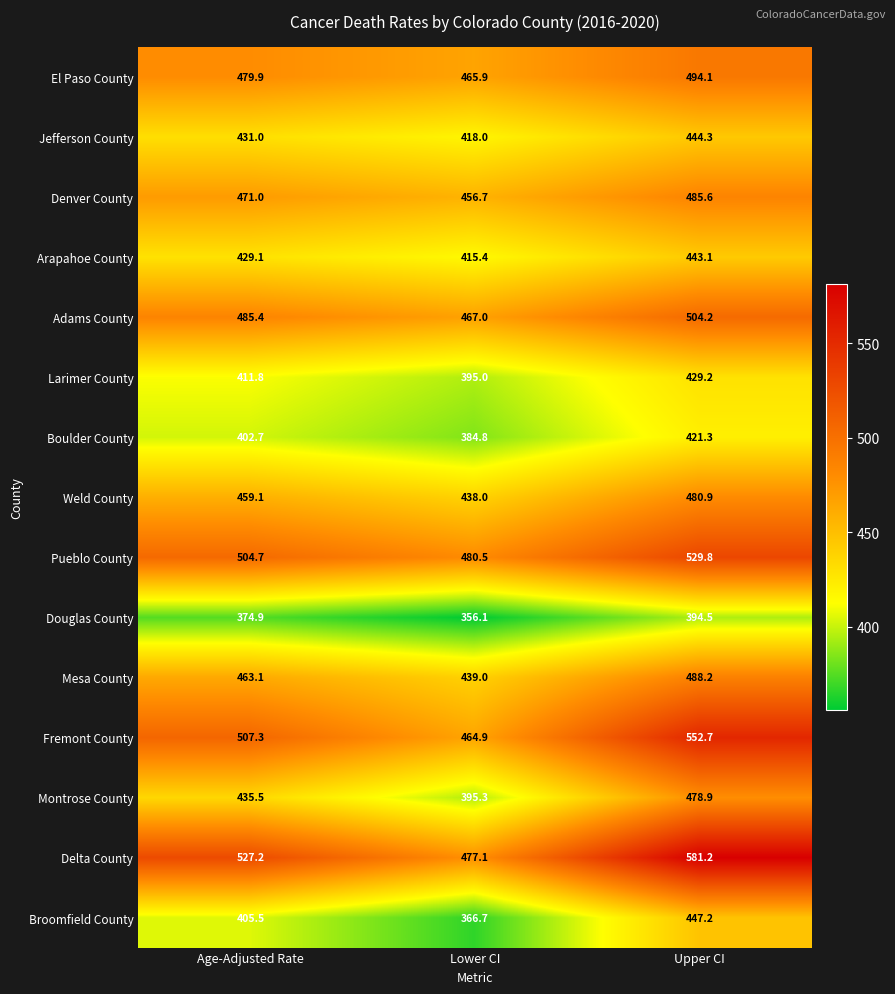

Which category has the highest value in the Jefferson County series?

Upper CI